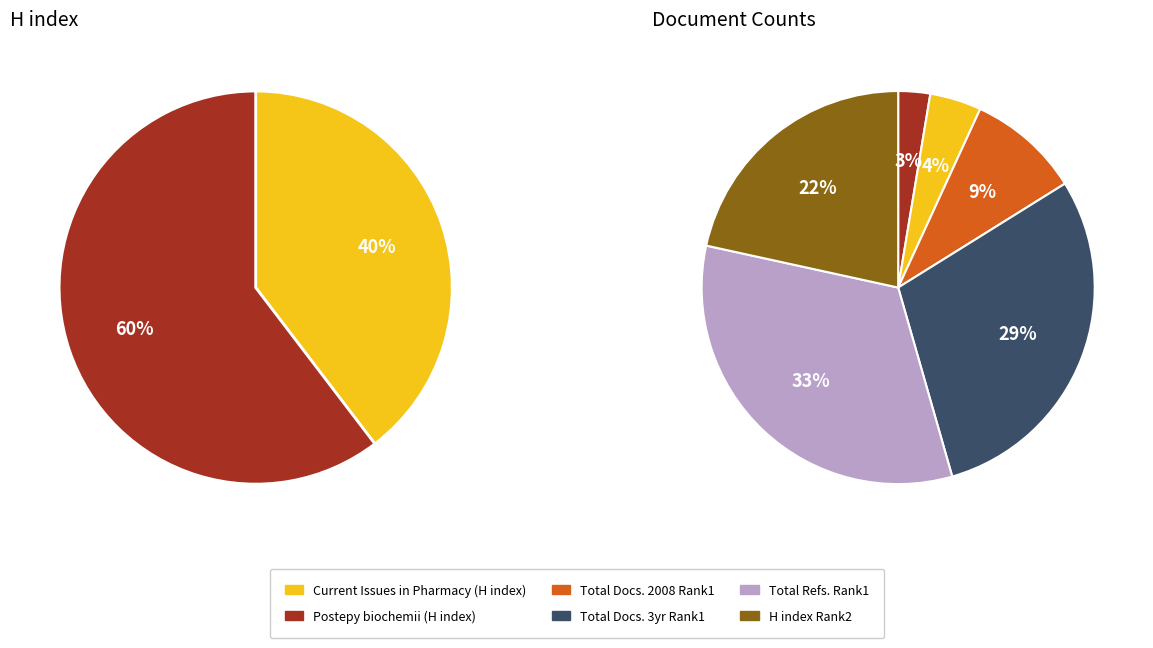

Which has a higher value, Current Issues in Pharmacy and Medical (Rank 2) or Postepy biochemii (Rank 1)?

Postepy biochemii (Rank 1)